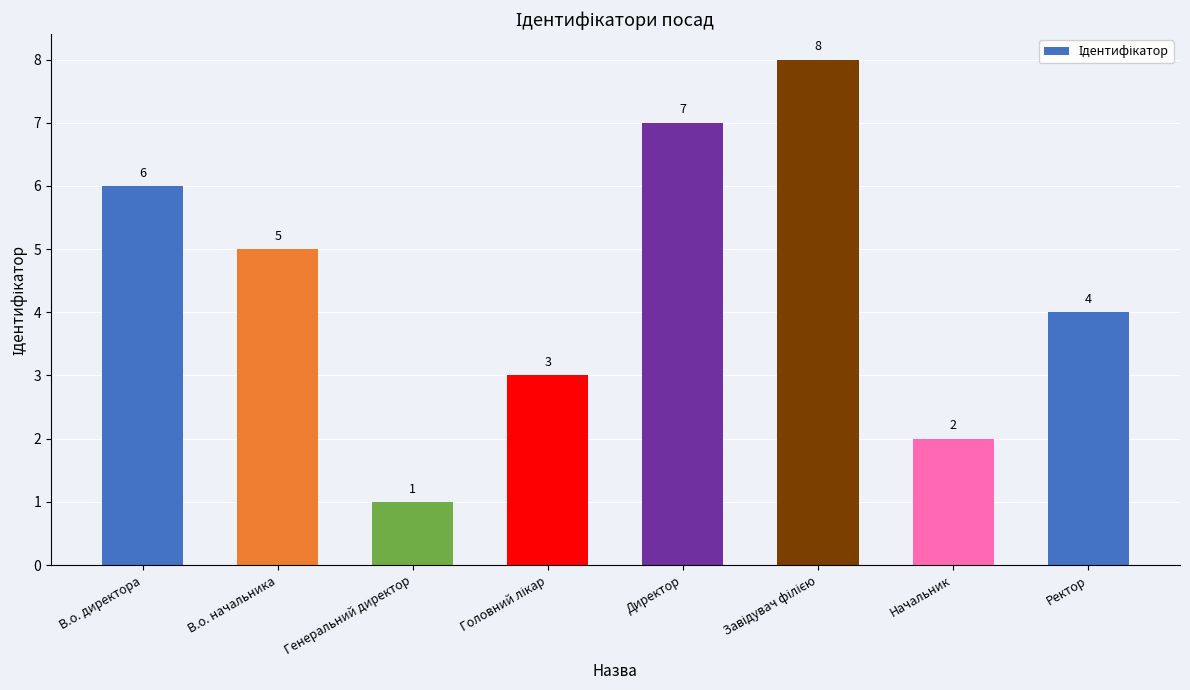

Between Начальник and В.о. начальника, which is larger?

В.о. начальника